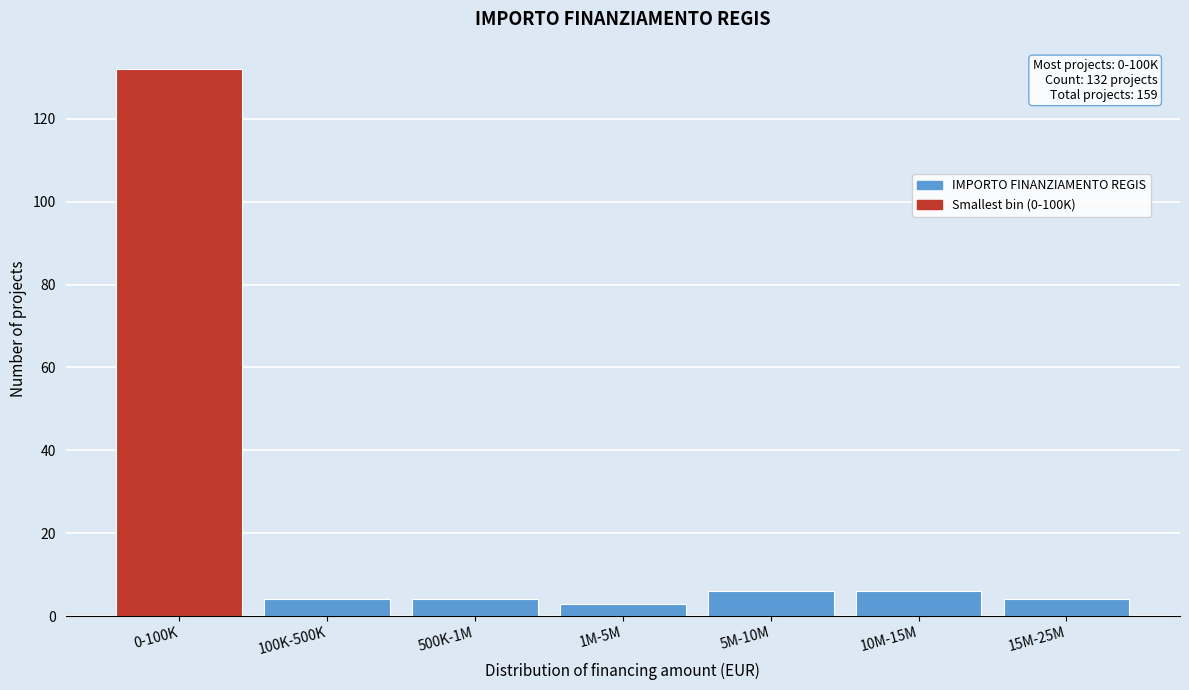

Reading left to right, transcribe all the data shown in this chart.

0-100K=132	100K-500K=4	500K-1M=4	1M-5M=3	5M-10M=6	10M-15M=6	15M-25M=4